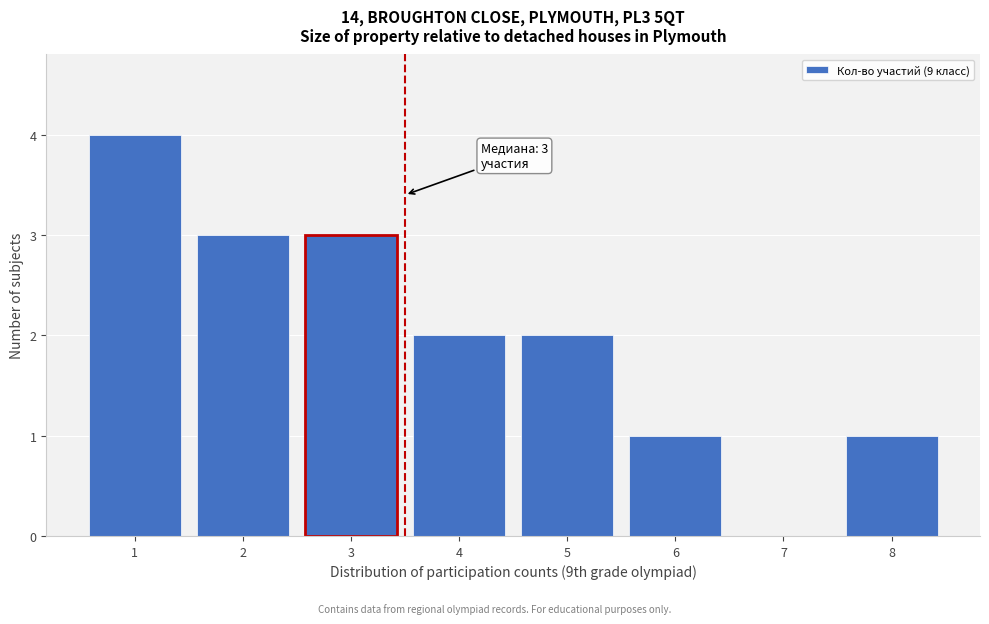

Reading left to right, extract all data points from this chart.

1=4	2=3	3=3	4=2	5=2	6=1	7=0	8=1